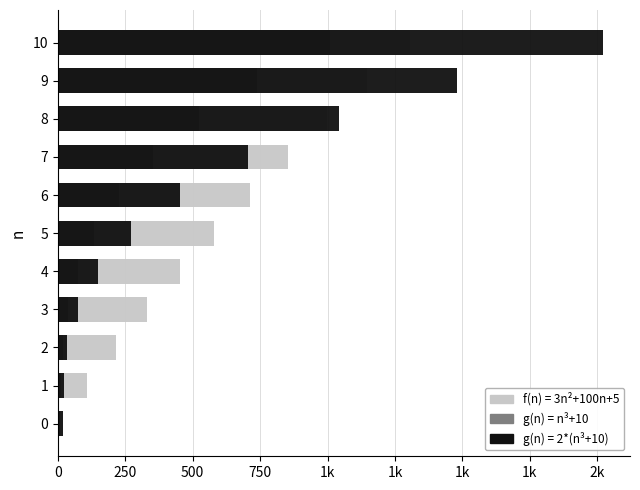

What is the change in value from 0 to 10?

+1000